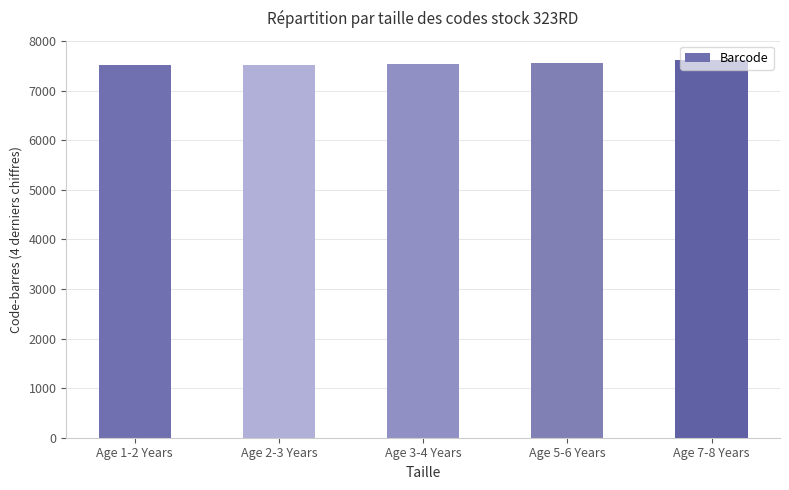

The value at Age 5-6 Years is 7558. True or false?

True